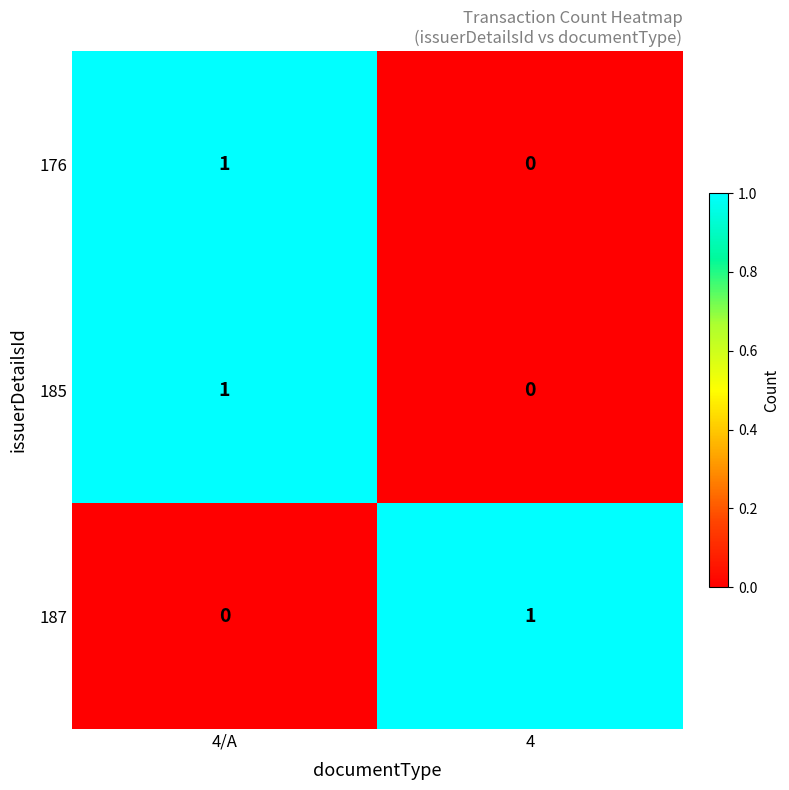

How many values in the 176 series are below 1?

1